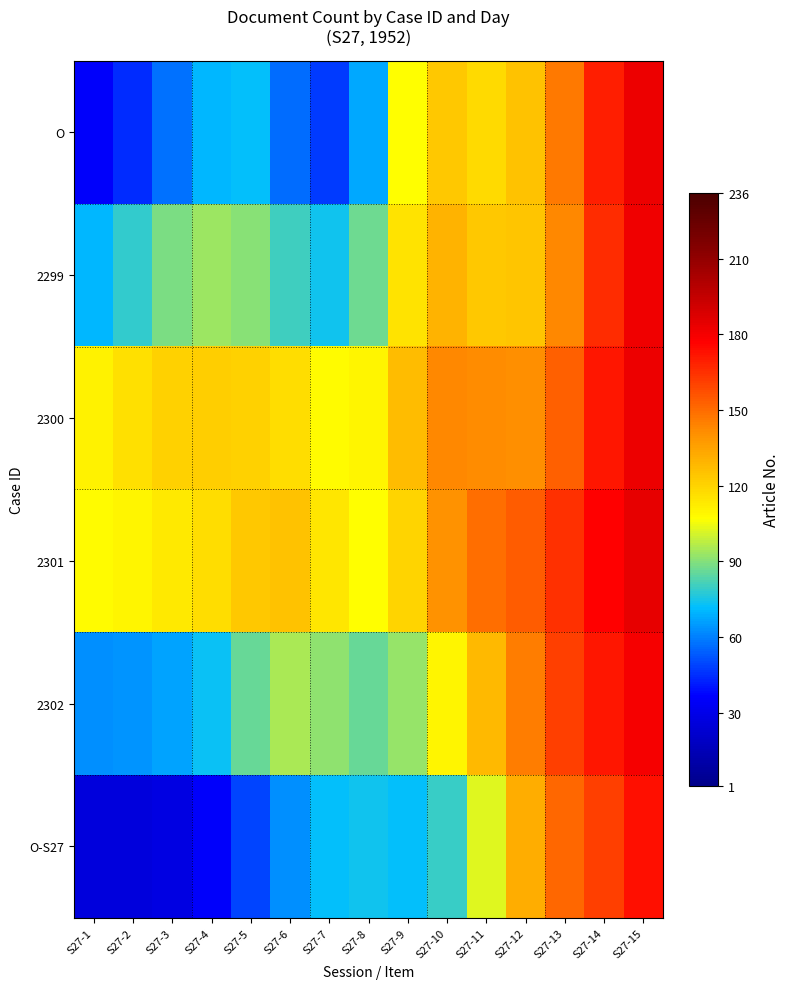

Reading left to right, list all the values displayed in this chart.

O: S27-1=35.8	S27-2=44.3	S27-3=57.2	S27-4=69.9	S27-5=72.2	S27-6=56.8	S27-7=46.9	S27-8=67.9	S27-9=106.8	S27-10=123.9	S27-11=118.5	S27-12=125.0	S27-13=146.9	S27-14=169.3	S27-15=182.7
2299: S27-1=70.6	S27-2=78.9	S27-3=88.3	S27-4=92.8	S27-5=90.7	S27-6=80.5	S27-7=73.5	S27-8=86.7	S27-9=115.4	S27-10=130.1	S27-11=123.8	S27-12=124.4	S27-13=142.4	S27-14=166.1	S27-15=181.3
2300: S27-1=110.3	S27-2=115.8	S27-3=121.1	S27-4=122.0	S27-5=121.1	S27-6=116.7	S27-7=108.4	S27-8=109.5	S27-9=127.6	S27-10=143.0	S27-11=141.8	S27-12=140.9	S27-13=153.0	S27-14=170.9	S27-15=182.4
2301: S27-1=107.8	S27-2=110.1	S27-3=113.0	S27-4=116.9	S27-5=123.5	S27-6=125.0	S27-7=114.0	S27-8=106.6	S27-9=119.7	S27-10=139.8	S27-11=148.9	S27-12=154.0	S27-13=165.0	S27-14=176.7	S27-15=184.1
2302: S27-1=63.4	S27-2=64.0	S27-3=66.3	S27-4=73.2	S27-5=86.0	S27-6=94.9	S27-7=91.1	S27-8=85.6	S27-9=92.4	S27-10=110.1	S27-11=128.3	S27-12=145.7	S27-13=160.9	S27-14=171.3	S27-15=179.9
O-S27: S27-1=26.1	S27-2=26.2	S27-3=28.3	S27-4=35.4	S27-5=49.1	S27-6=63.4	S27-7=72.2	S27-8=74.1	S27-9=71.7	S27-10=79.3	S27-11=102.7	S27-12=132.2	S27-13=151.2	S27-14=160.8	S27-15=172.8